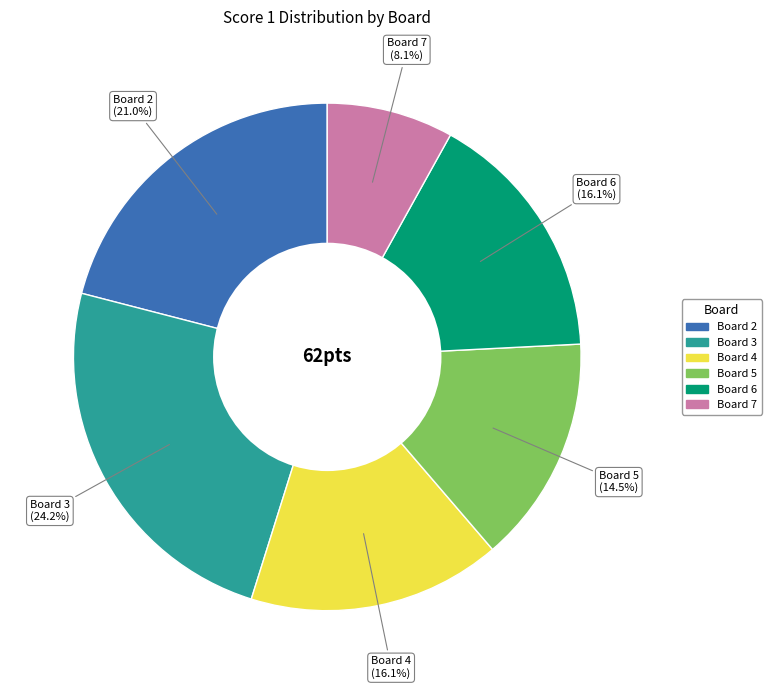

To the nearest percent, what is the average slice percentage?

17%